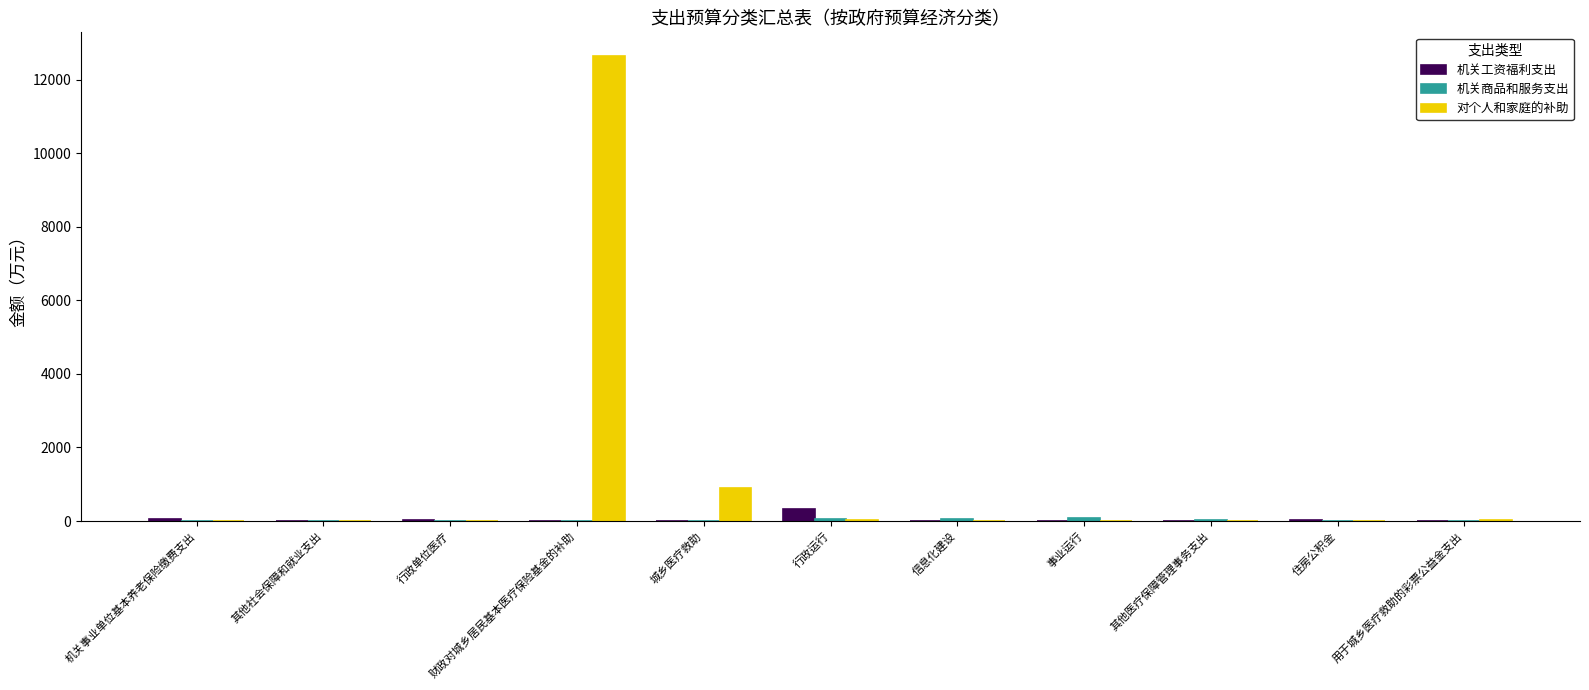

The 对个人和家庭的补助 series shows 4883.6 at 行政单位医疗. True or false?

False